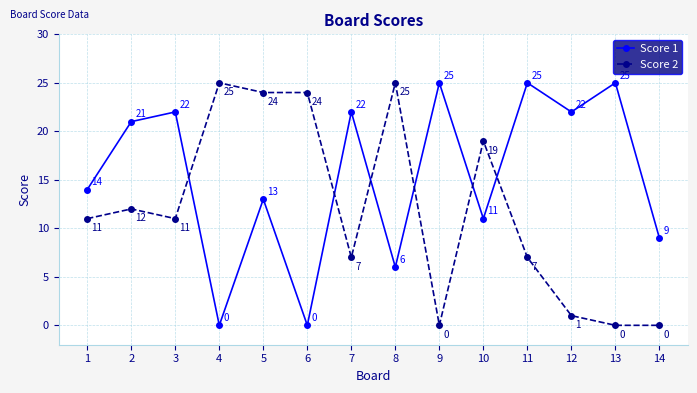

The Score 2 series shows 7 at 10. True or false?

False